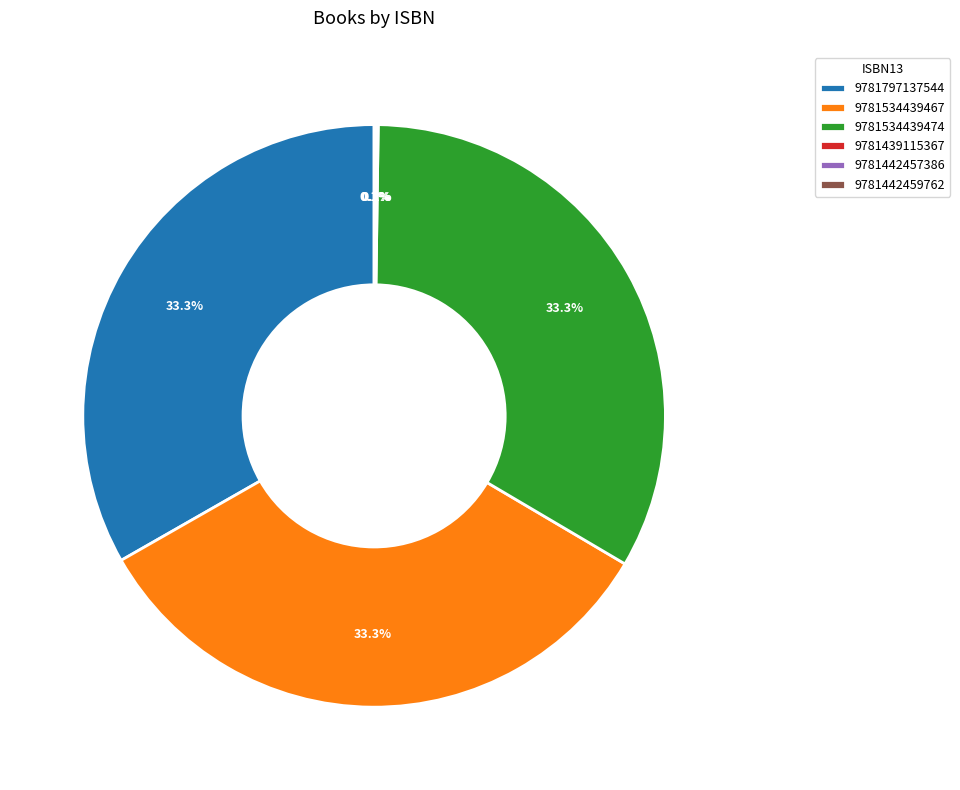

Is there any slice that represents more than half of the pie?

No